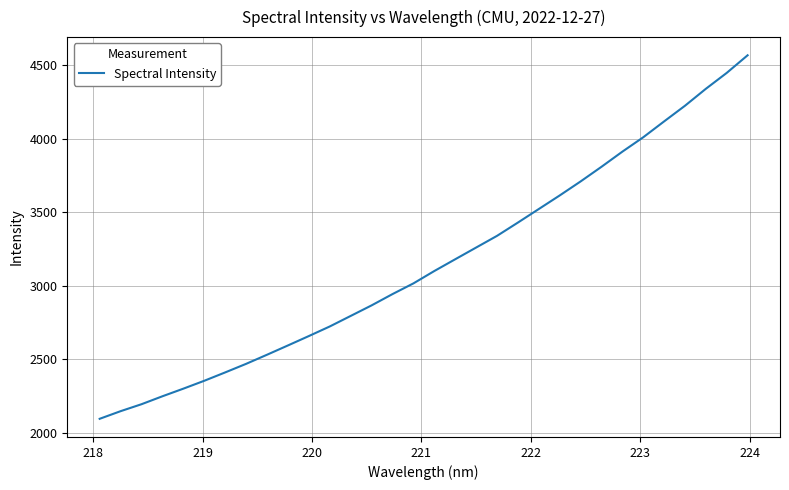

What is the greatest value displayed?

4566.0